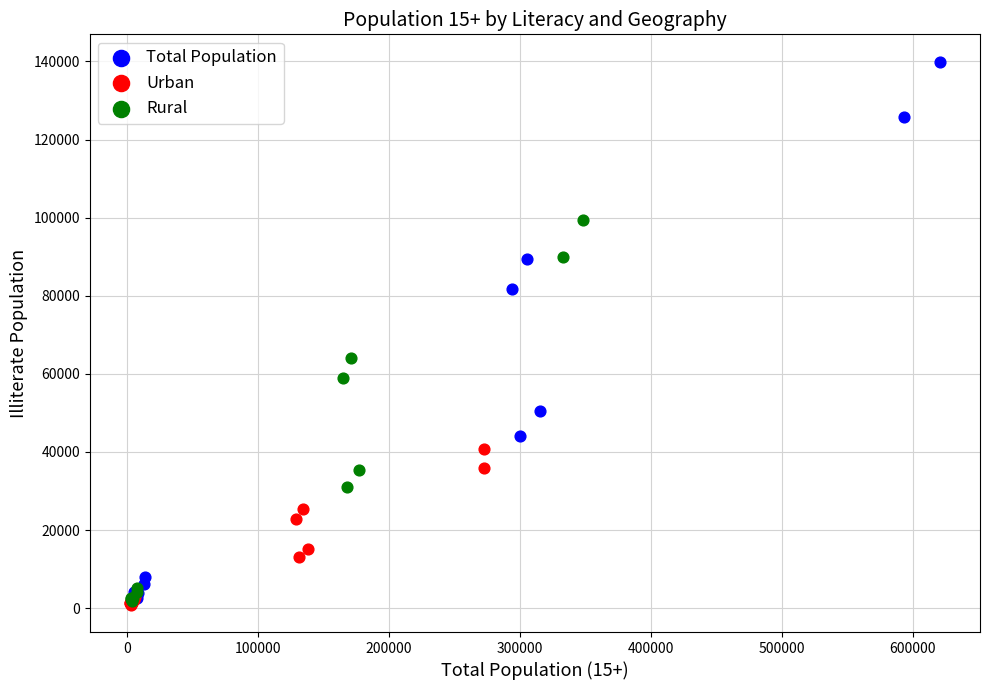

Which series contains the highest Y value?

Total Population